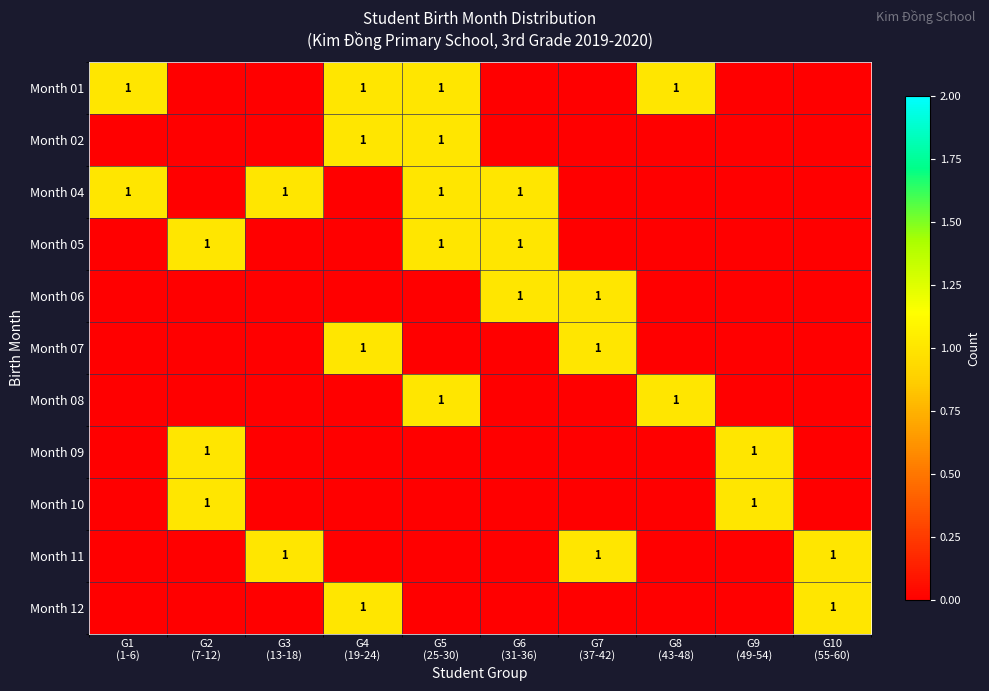

Read the Month 07 value at G7 (37-42).

1